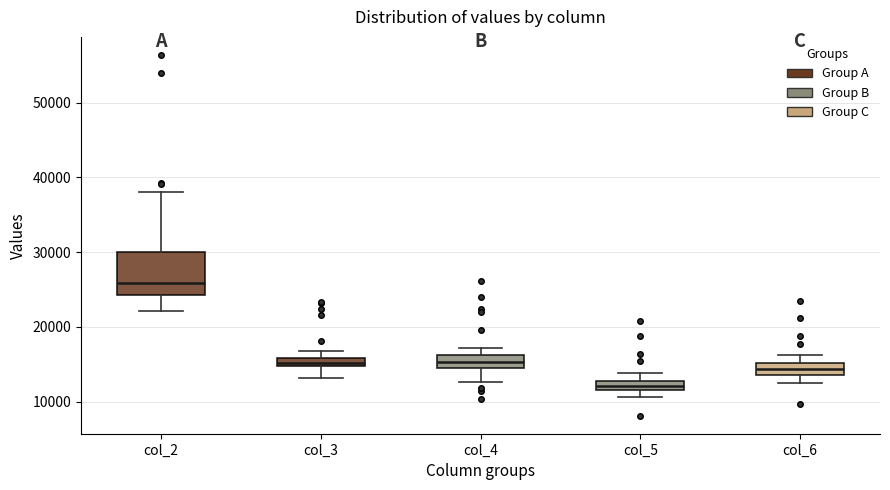

Where does the lower whisker of the box for col_6 end on the y-axis? The values are not printed on the chart, so give them approximately, as read against the axis.

12000